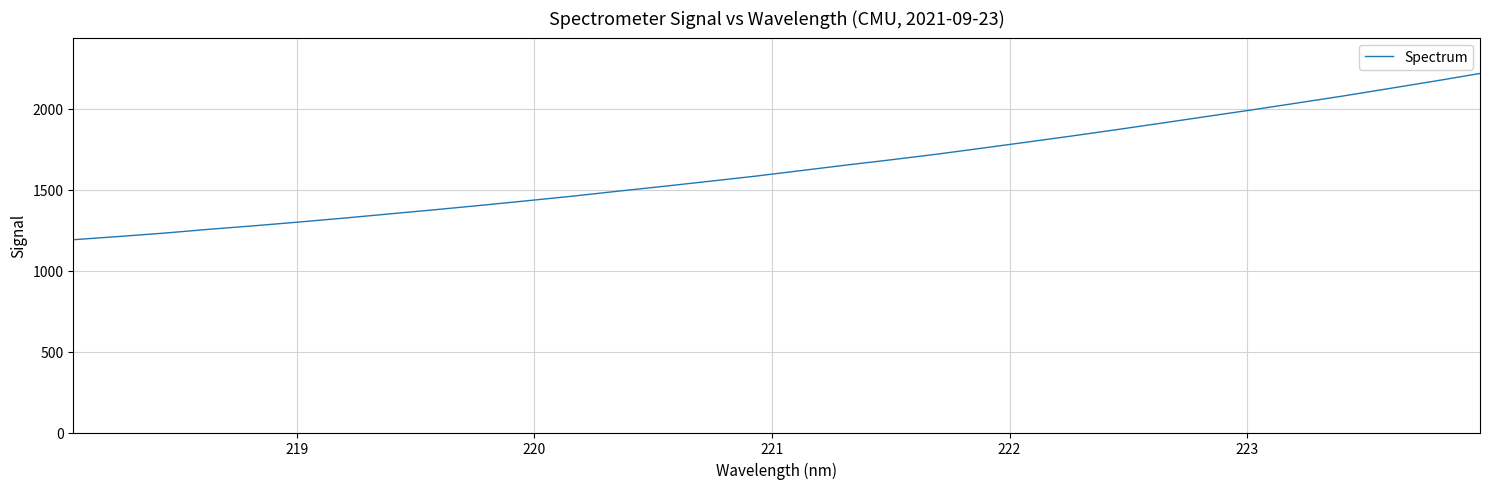

True or false: the data has more than 0 interior local peaks.

False